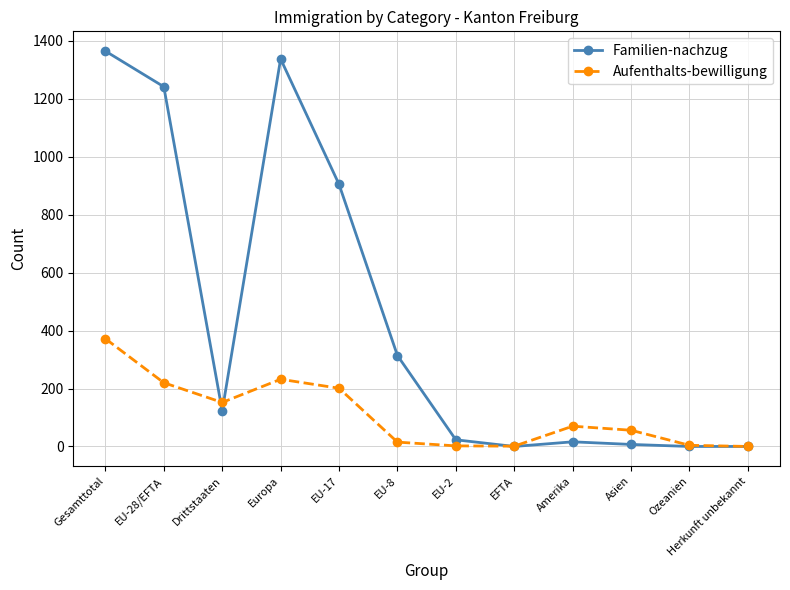

Is it true that Aufenthalts-bewilligung equals 212 at Gesamttotal?

False